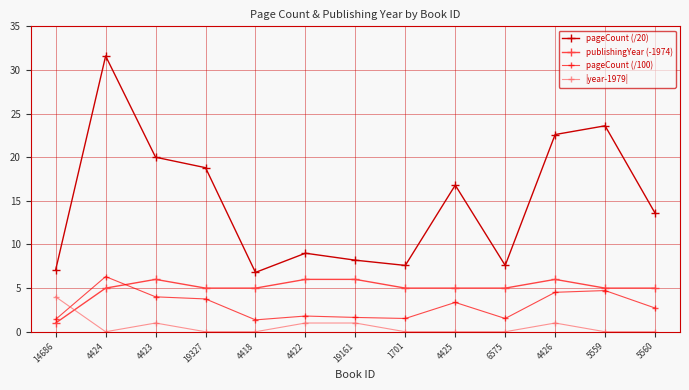

Count the number of categories in the chart.

13